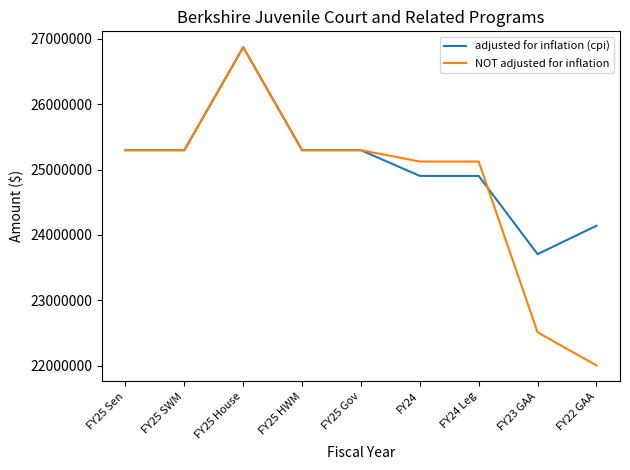

What is the difference between the adjusted for inflation (cpi) values at FY25 Sen and FY23 GAA?

1591106